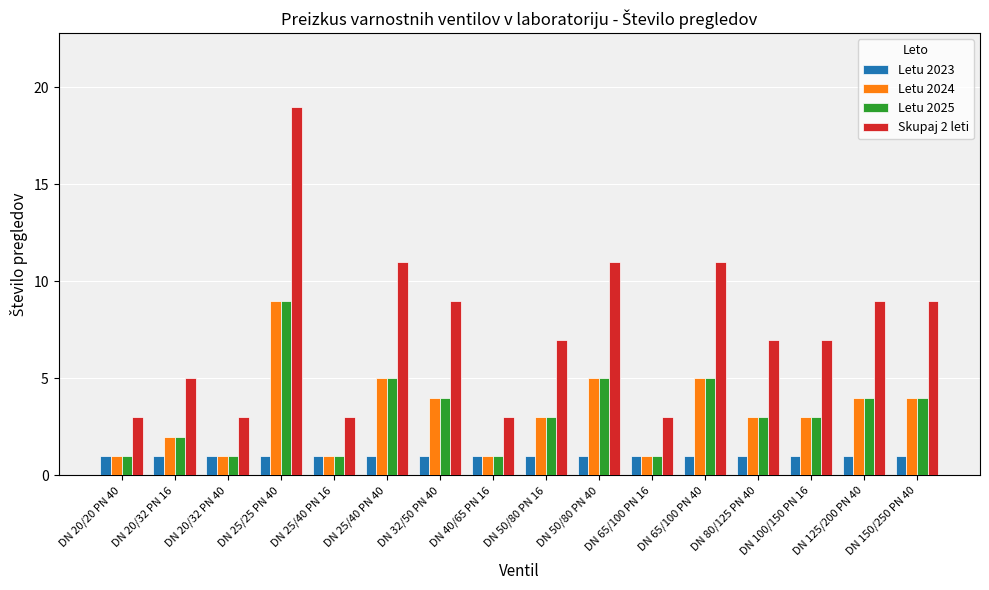

What is the sum of all Letu 2025 values?

52